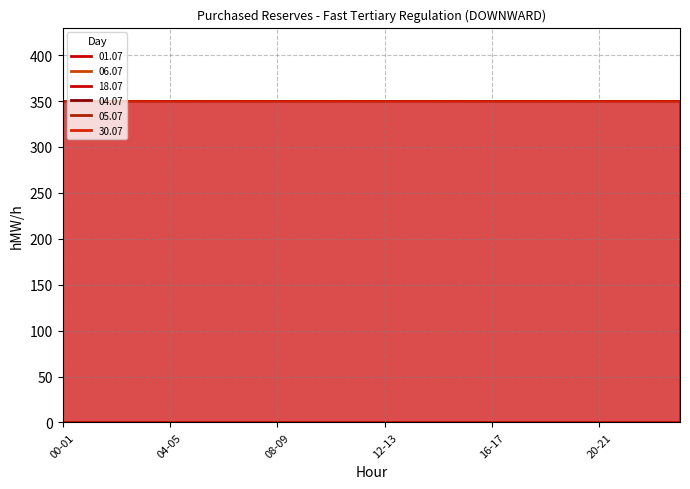

What is the total value across all series at 17-18?

350